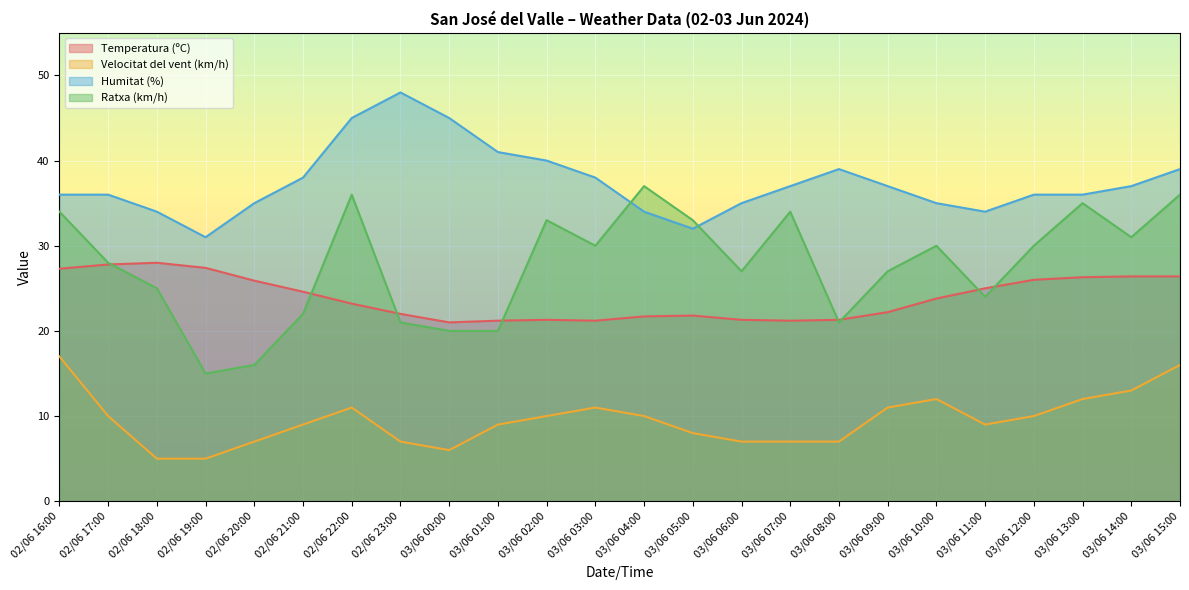

Which series has the largest total across all categories?

Humitat (%)